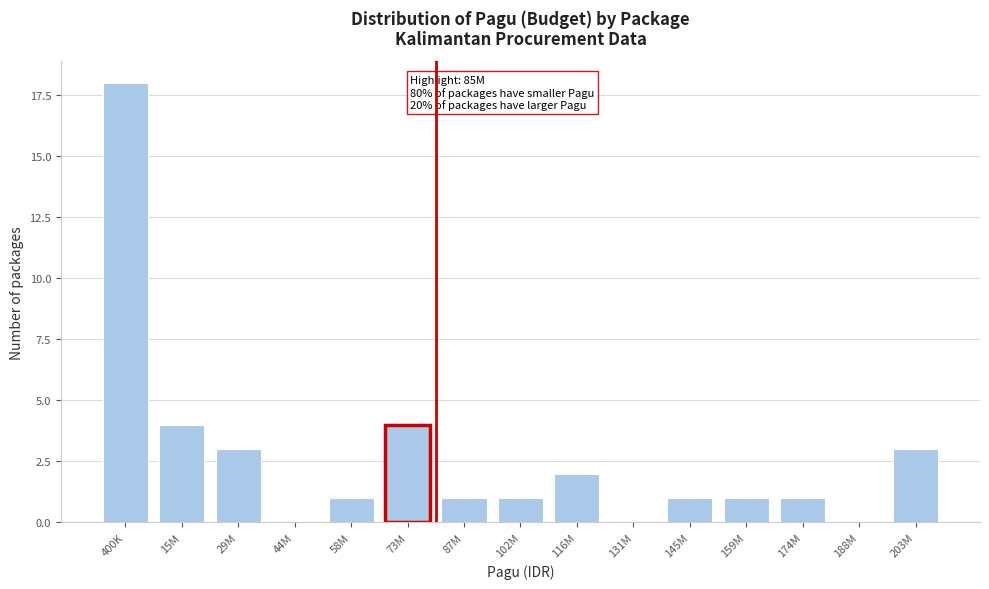

Reading right to left, transcribe all the data shown in this chart.

203M=3	188M=0	174M=1	159M=1	145M=1	131M=0	116M=2	102M=1	87M=1	73M=4	58M=1	44M=0	29M=3	15M=4	400K=18